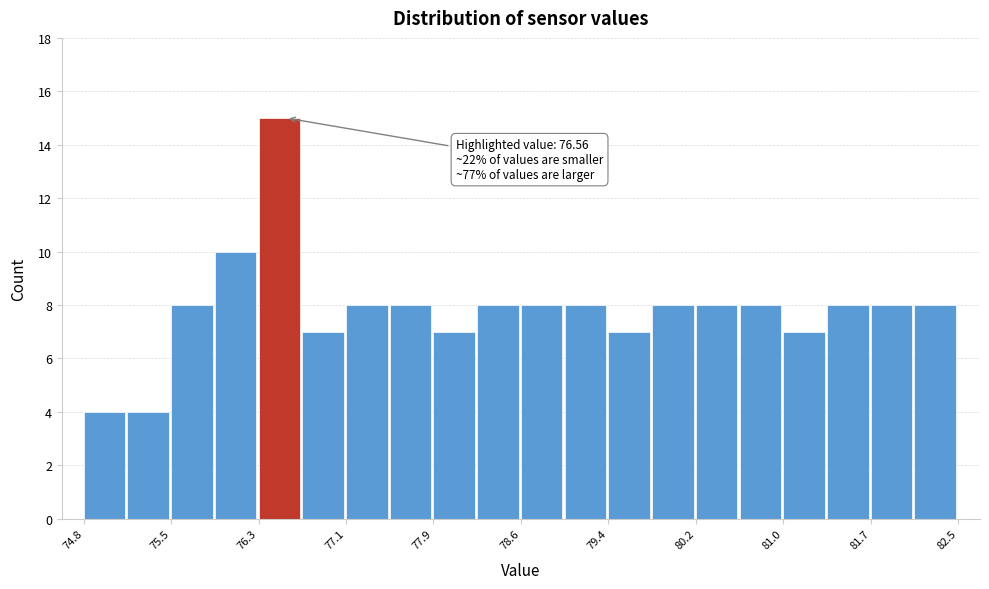

Around what value on the x-axis is the tallest bar? Give the approximate position of its centre, as read against the axis.

76.5